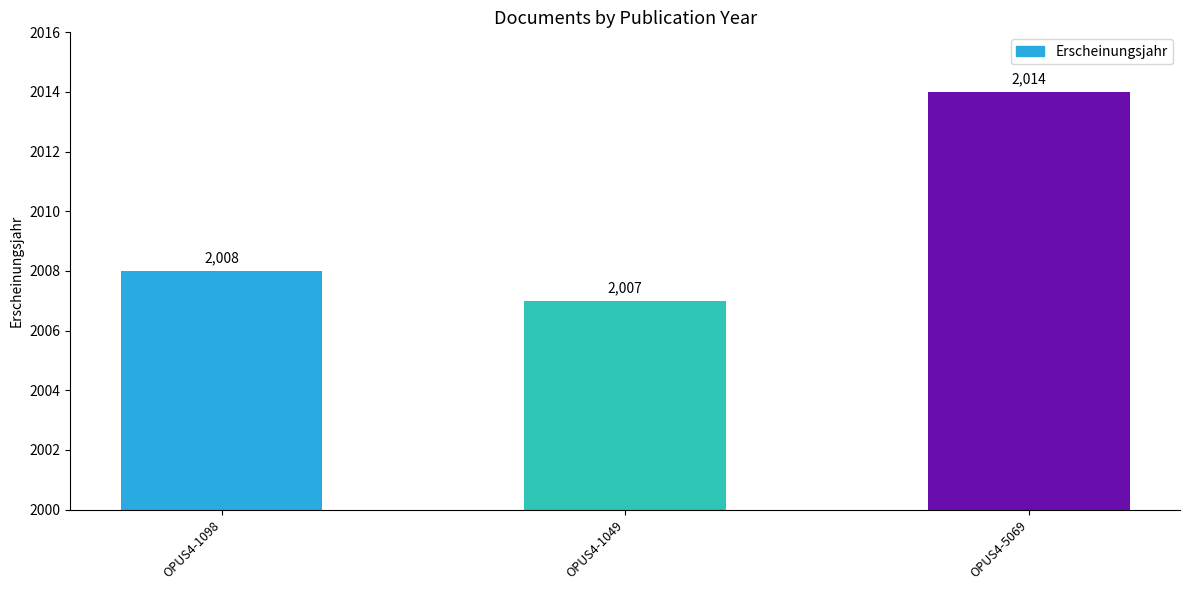

What is the sum of all values?

6029